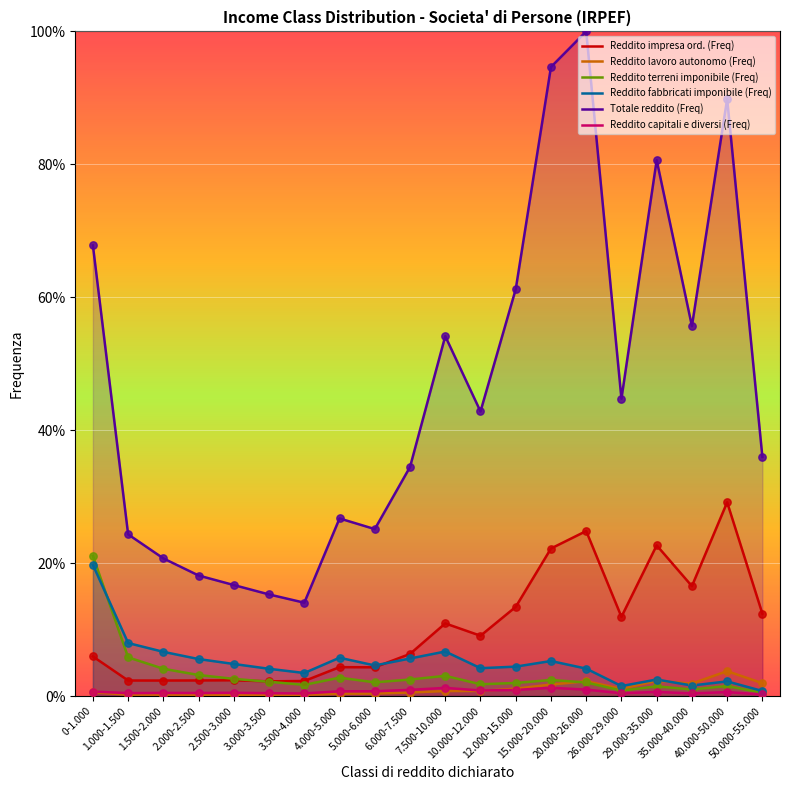

Which series reaches the minimum Y coordinate?

Reddito lavoro autonomo (Freq)